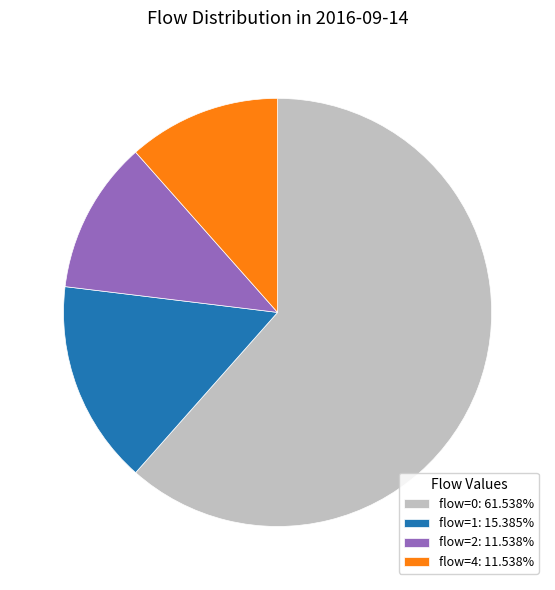

What is the ratio of the value at flow=0: 61.538% to the value at flow=4: 11.538%?

5.3